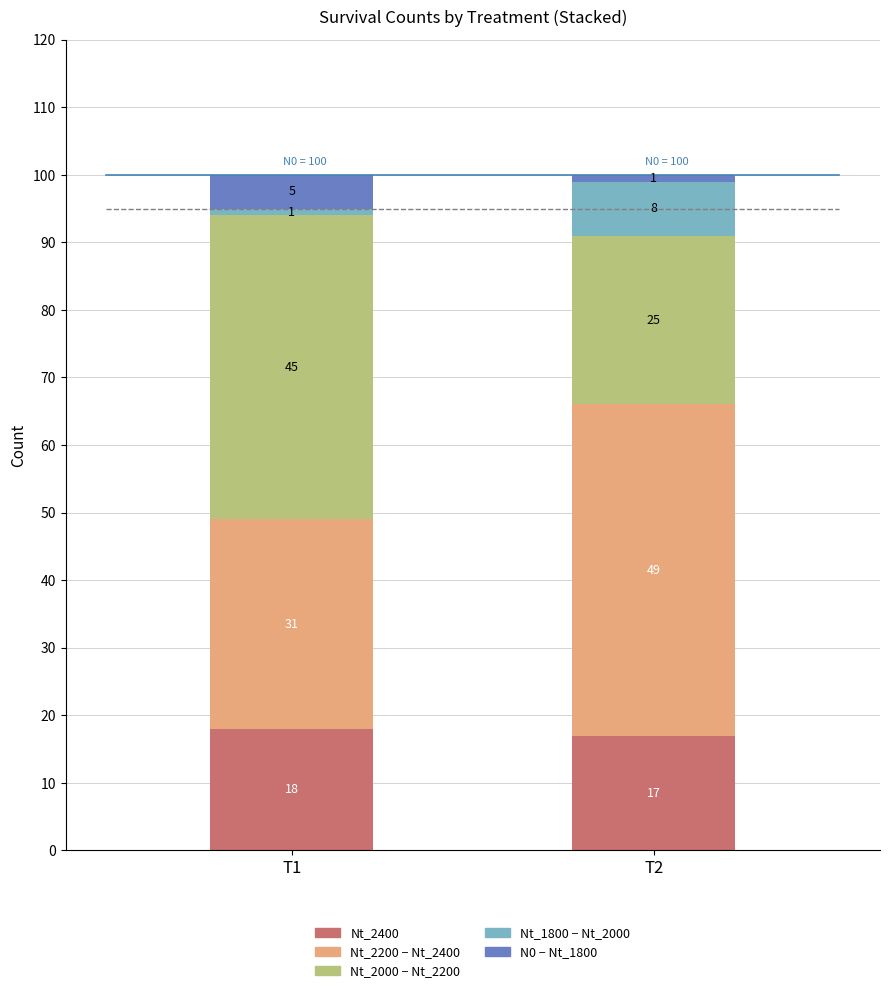

What is the total value across all series at T2?

100